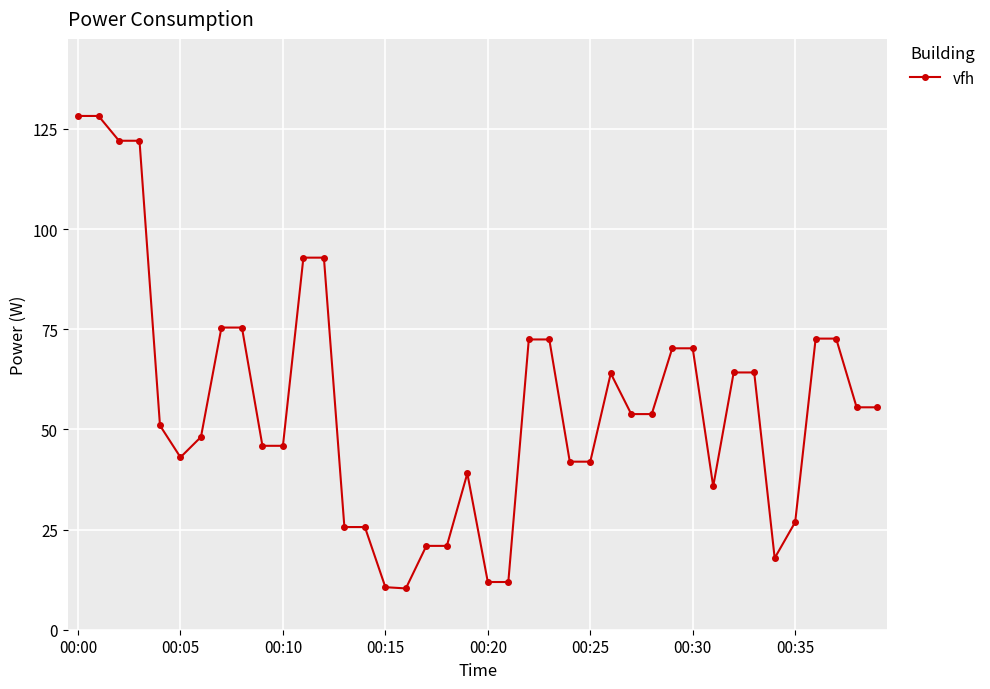

Count the number of values greater than 53.

21